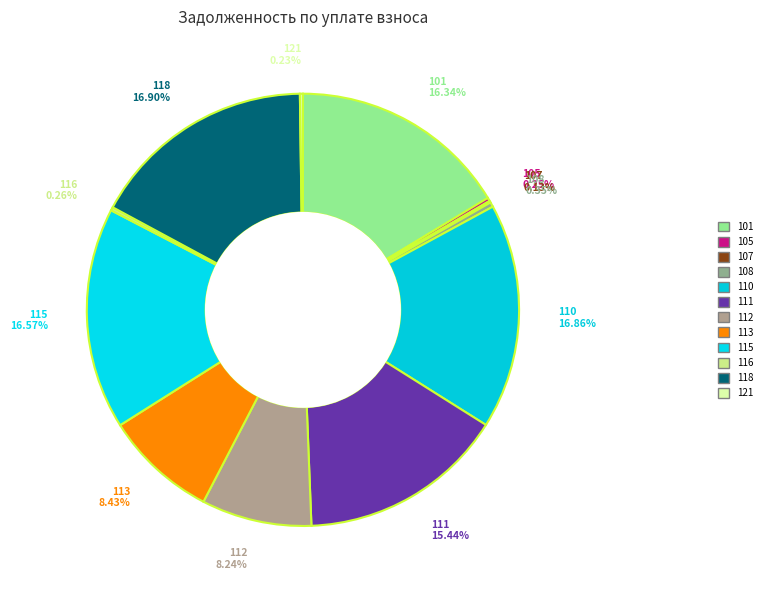

Is there a majority slice in this chart?

No